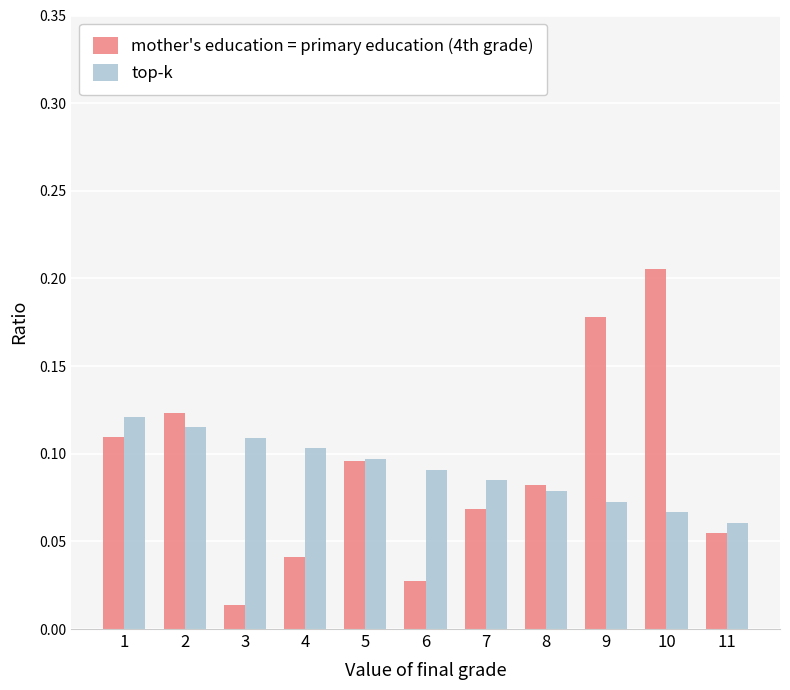

Between 7 and 11, which series saw the biggest shift?

top-k